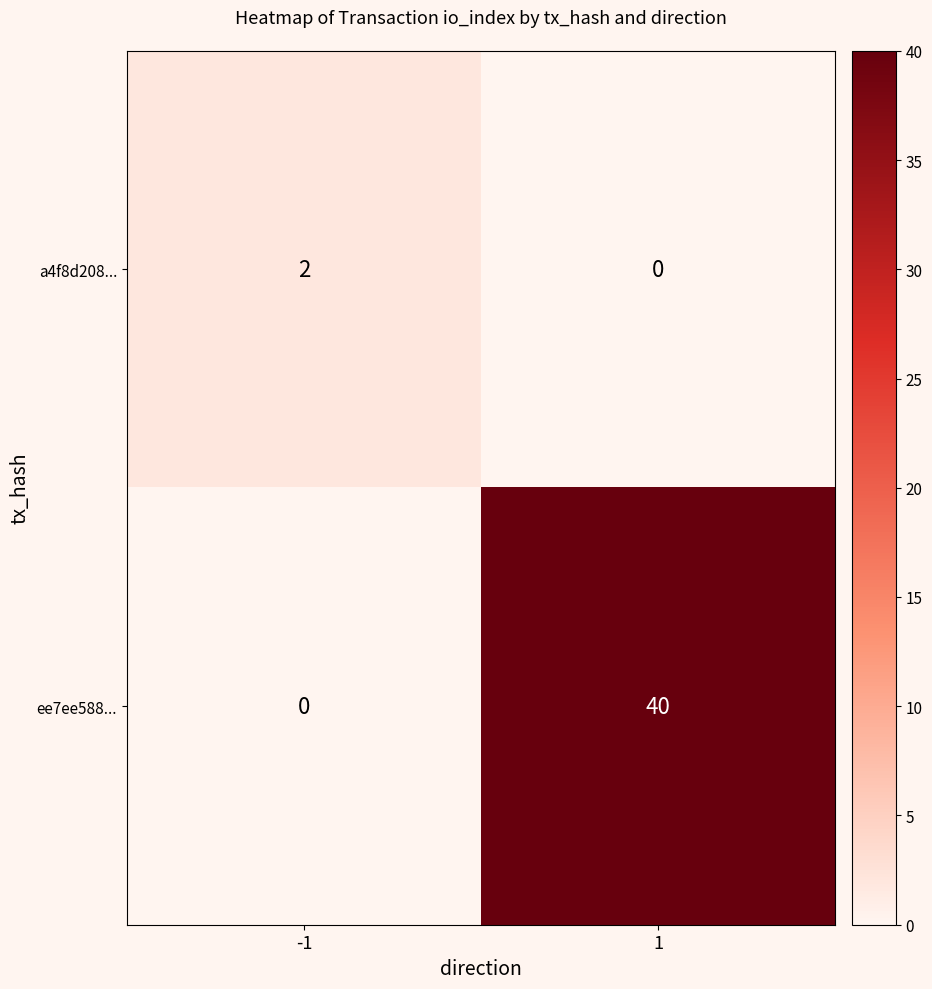

At 1, list the series in order from largest to smallest.

ee7ee588..., a4f8d208...